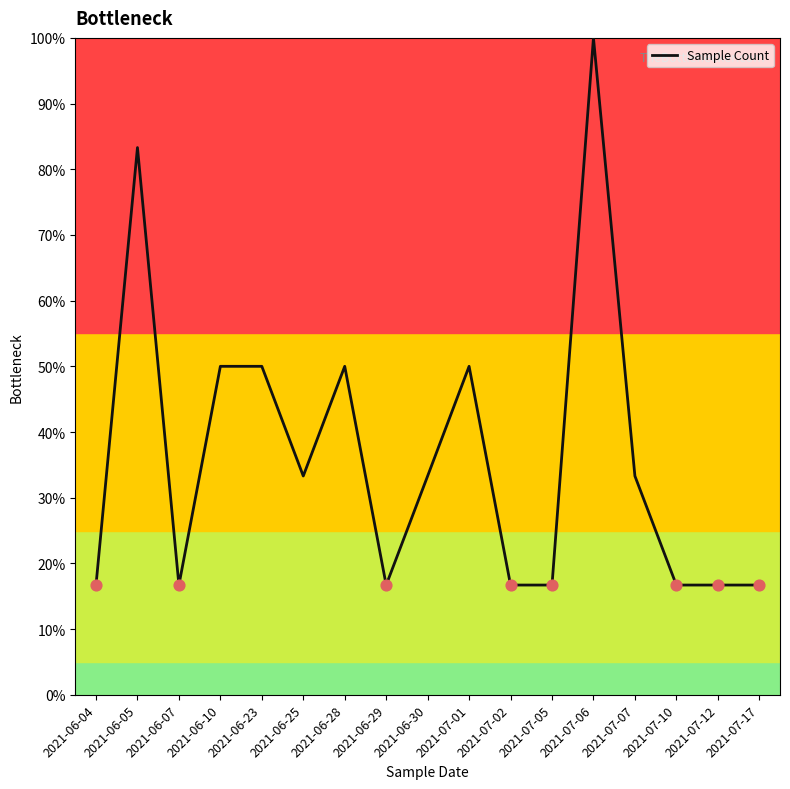

Between 2021-07-12 and 2021-07-01, which is larger?

2021-07-01